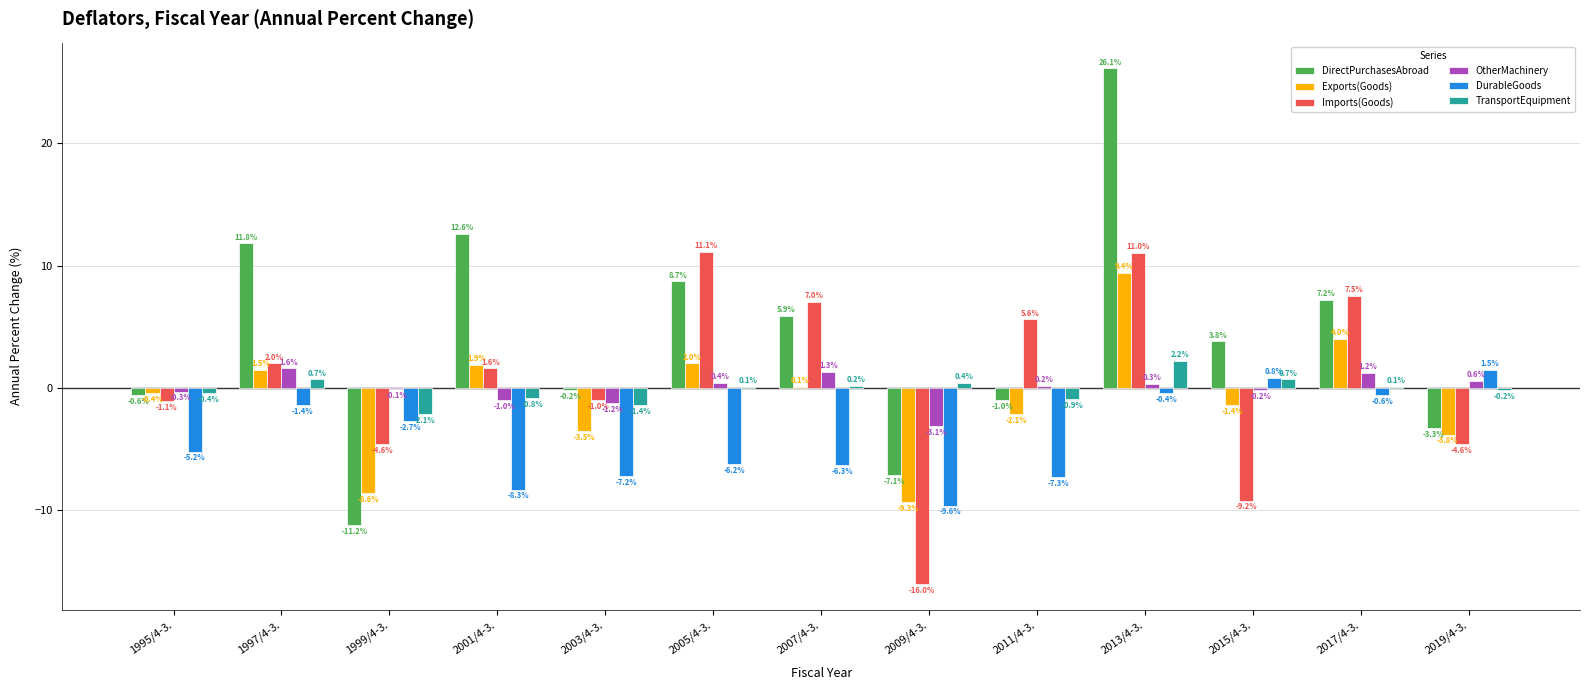

Is the value of OtherMachinery at 2019/4-3. greater than the value of DurableGoods at 2003/4-3.?

Yes